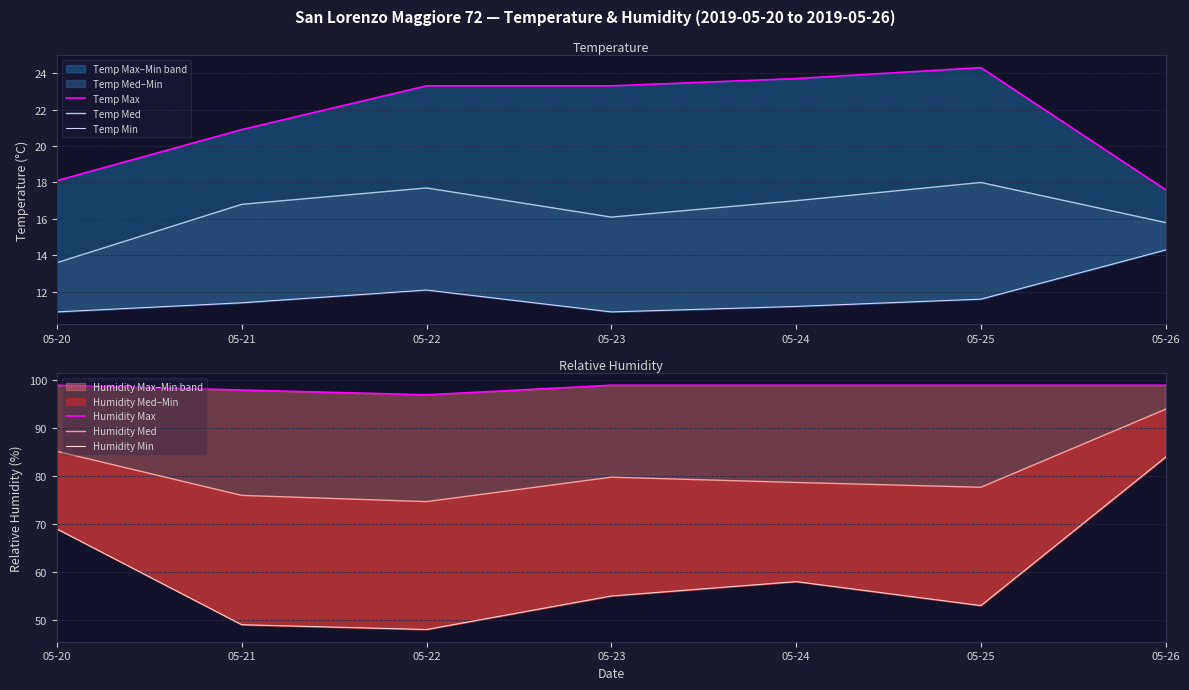

What is the value of the Humidity Min point at the 4th from the left?

55.0